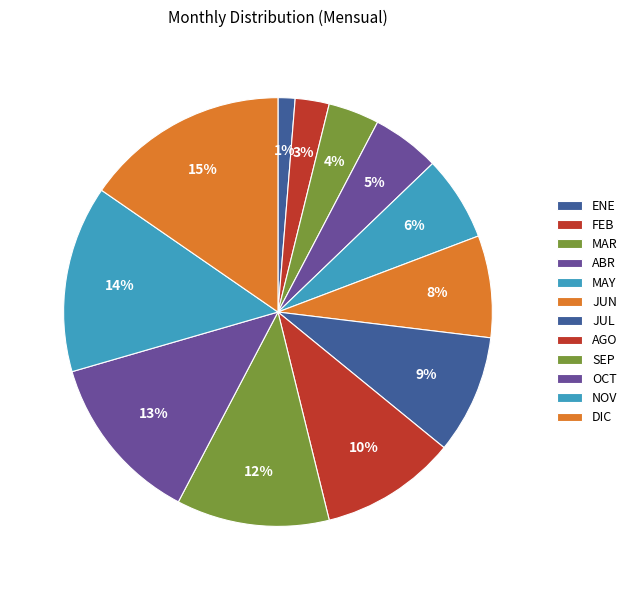

To the nearest percent, what is the average slice percentage?

8%